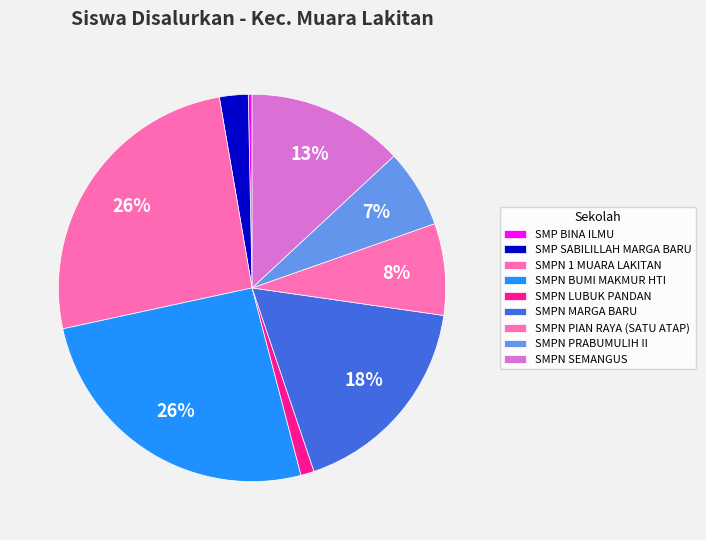

Approximately how many times larger is the value at SMPN PRABUMULIH II compared to SMPN 1 MUARA LAKITAN?

0.3